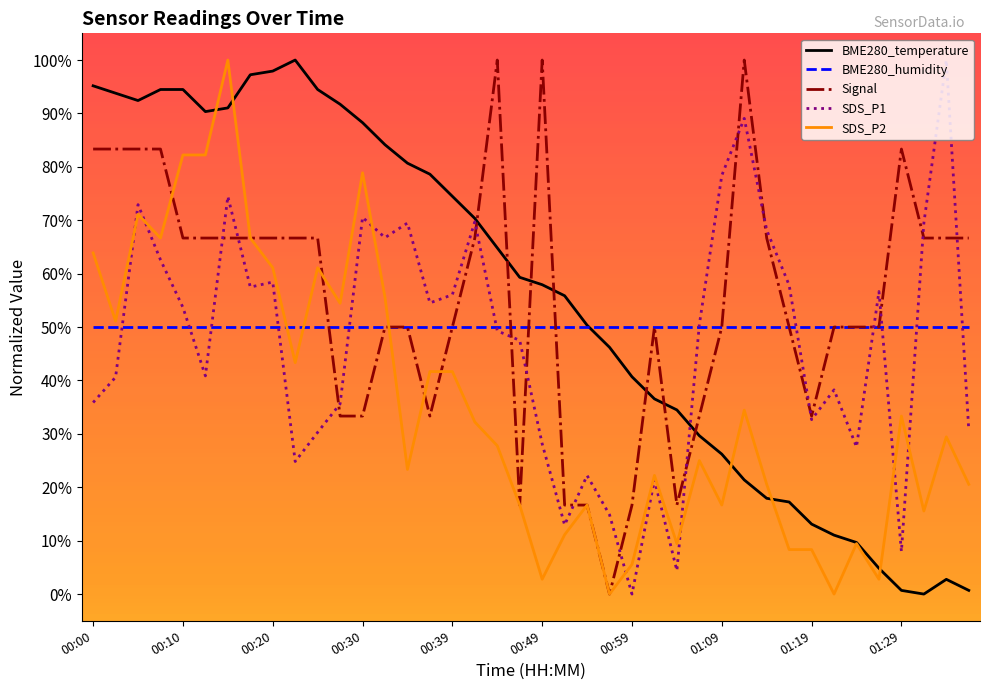

What is the maximum value for SDS_P2?

100.0